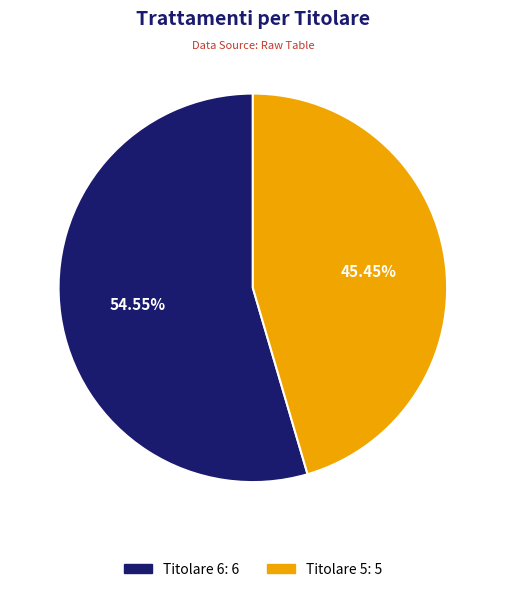

Which slice represents more than half of the pie?

Titolare 6: 6